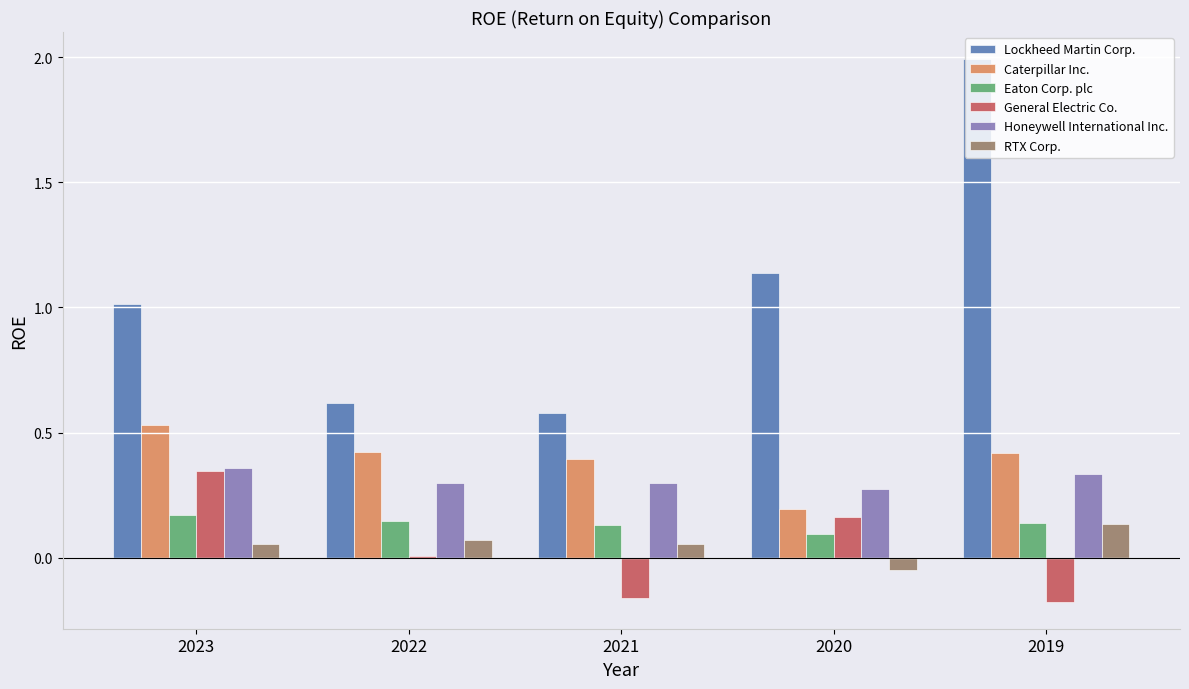

At which label does General Electric Co. reach its peak?

2023